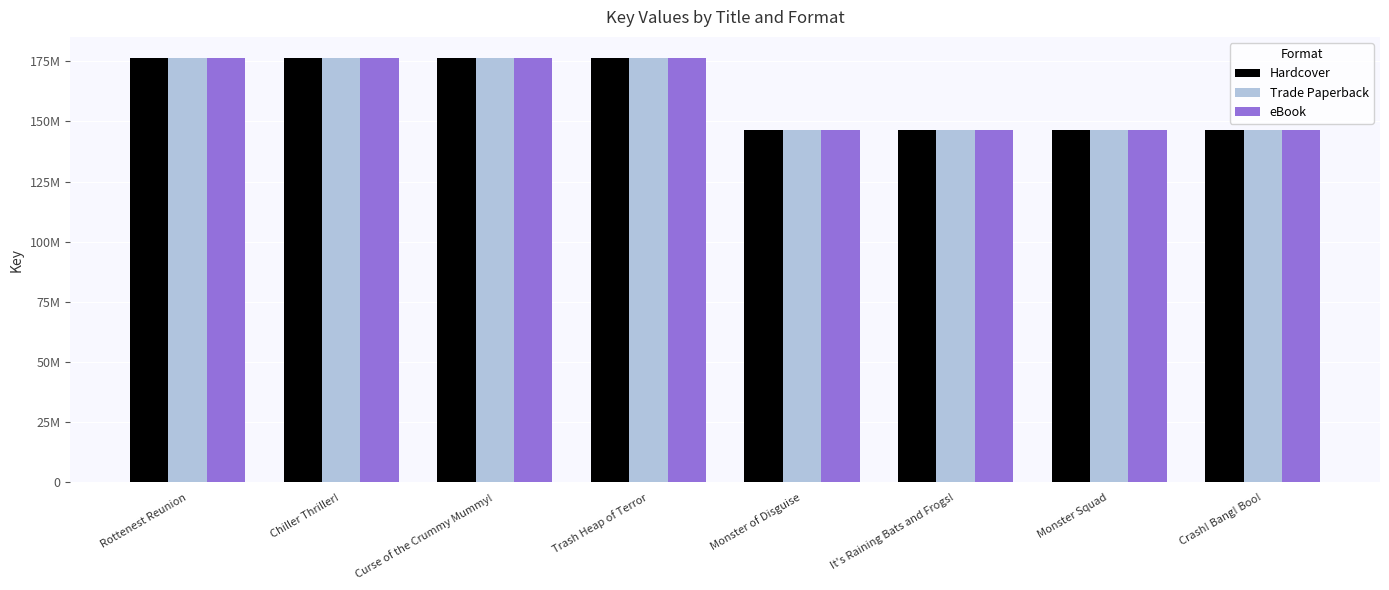

List the labels in order of Hardcover value, smallest first.

Monster Squad, Crash! Bang! Boo!, It's Raining Bats and Frogs!, Monster of Disguise, Trash Heap of Terror, Curse of the Crummy Mummy!, Chiller Thriller!, Rottenest Reunion